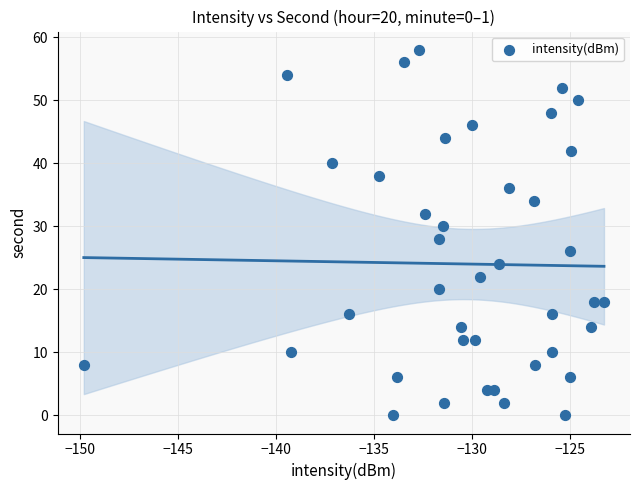

What is the range of Y values (max minus min)?

58